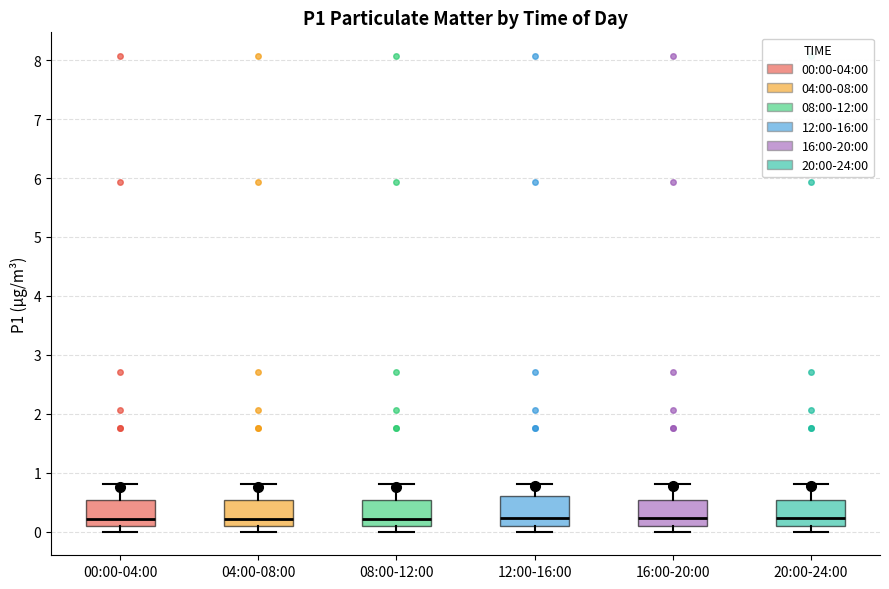

Reading left to right, transcribe this box plot: for each box, give where its median line is, the range the box spans, and where its two whiskers end, as read against the y-axis. The values are not printed on the chart, so give them approximately, as read against the axis.

00:00-04:00: median 0.2, box 0.1 to 0.5, whiskers 0.0 to 0.8
04:00-08:00: median 0.2, box 0.1 to 0.5, whiskers 0.0 to 0.8
08:00-12:00: median 0.2, box 0.1 to 0.5, whiskers 0.0 to 0.8
12:00-16:00: median 0.2, box 0.1 to 0.6, whiskers 0.0 to 0.8
16:00-20:00: median 0.2, box 0.1 to 0.5, whiskers 0.0 to 0.8
20:00-24:00: median 0.2, box 0.1 to 0.5, whiskers 0.0 to 0.8